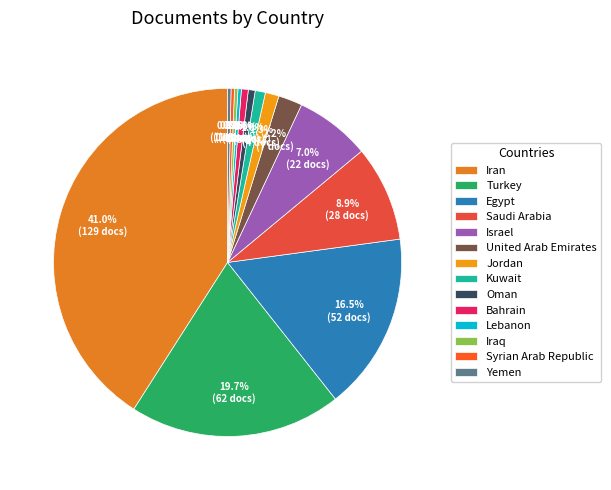

Combined, do Saudi Arabia and Yemen account for over 50%?

No